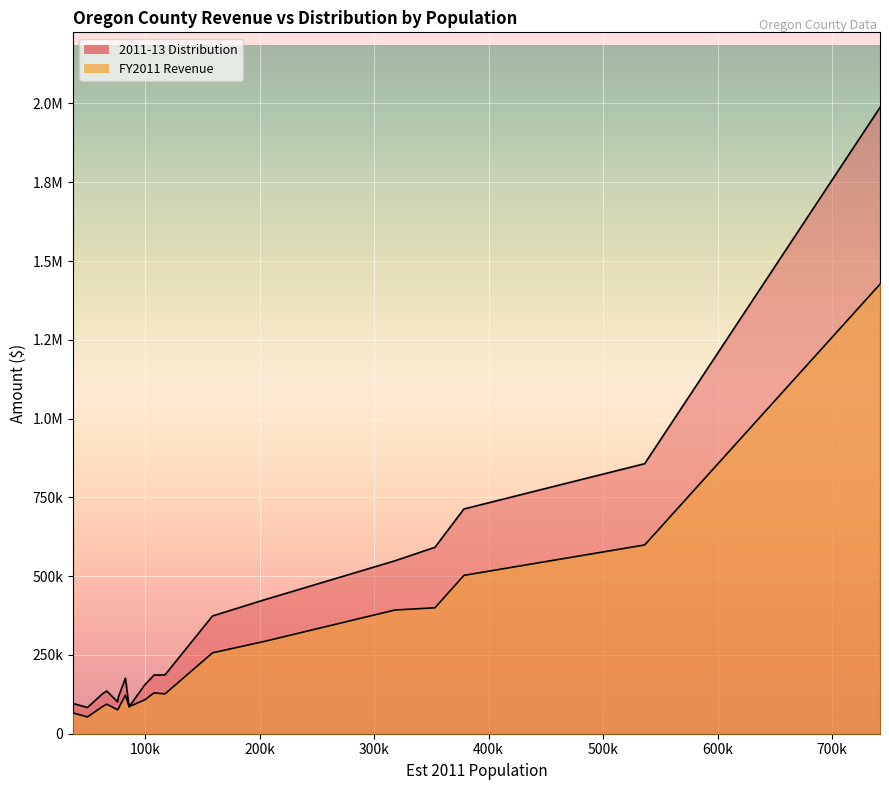

Is the value of FY2011 Revenue at Marion greater than the value of 2011-13 Distribution at Multnomah?

No